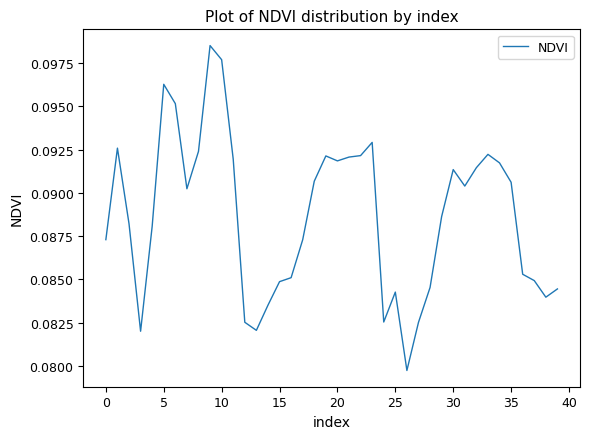

Reading right to left, list all the values displayed in this chart.

0.1	0.1	0.1	0.1	0.1	0.1	0.1	0.1	0.1	0.1	0.1	0.1	0.1	0.1	0.1	0.1	0.1	0.1	0.1	0.1	0.1	0.1	0.1	0.1	0.1	0.1	0.1	0.1	0.1	0.1	0.1	0.1	0.1	0.1	0.1	0.1	0.1	0.1	0.1	0.1